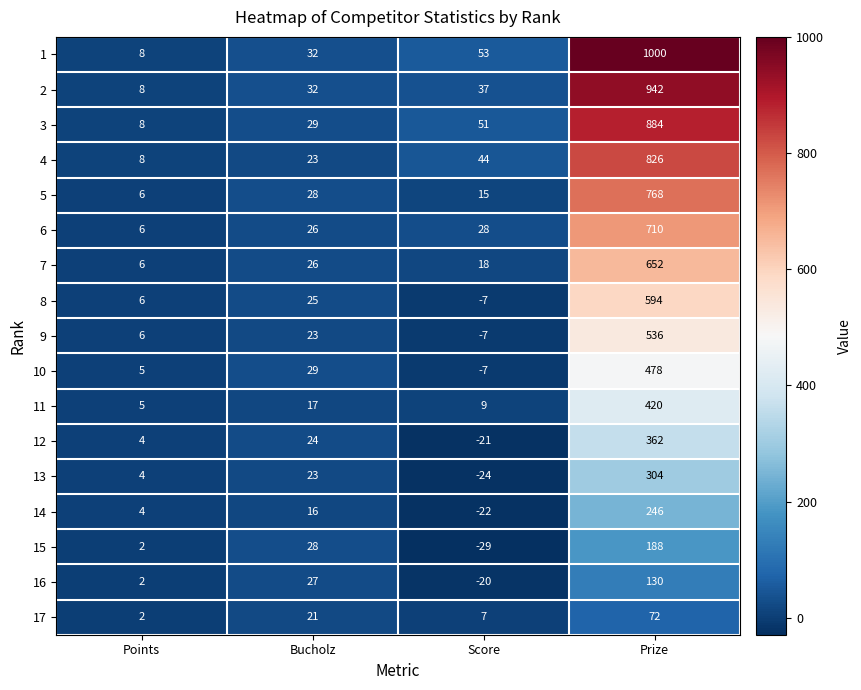

What is the highest value of the 8 series?

594